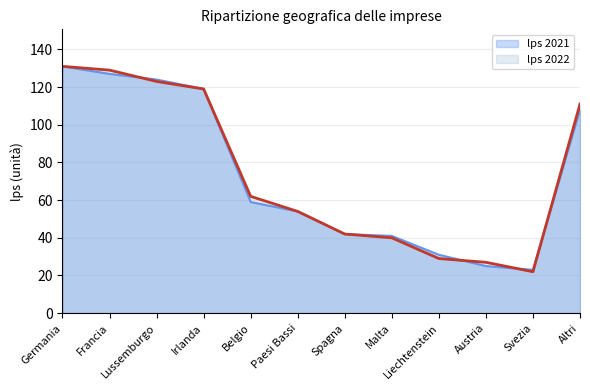

After their last crossing, which series has the higher values: lps 2022 or lps 2021?

lps 2022